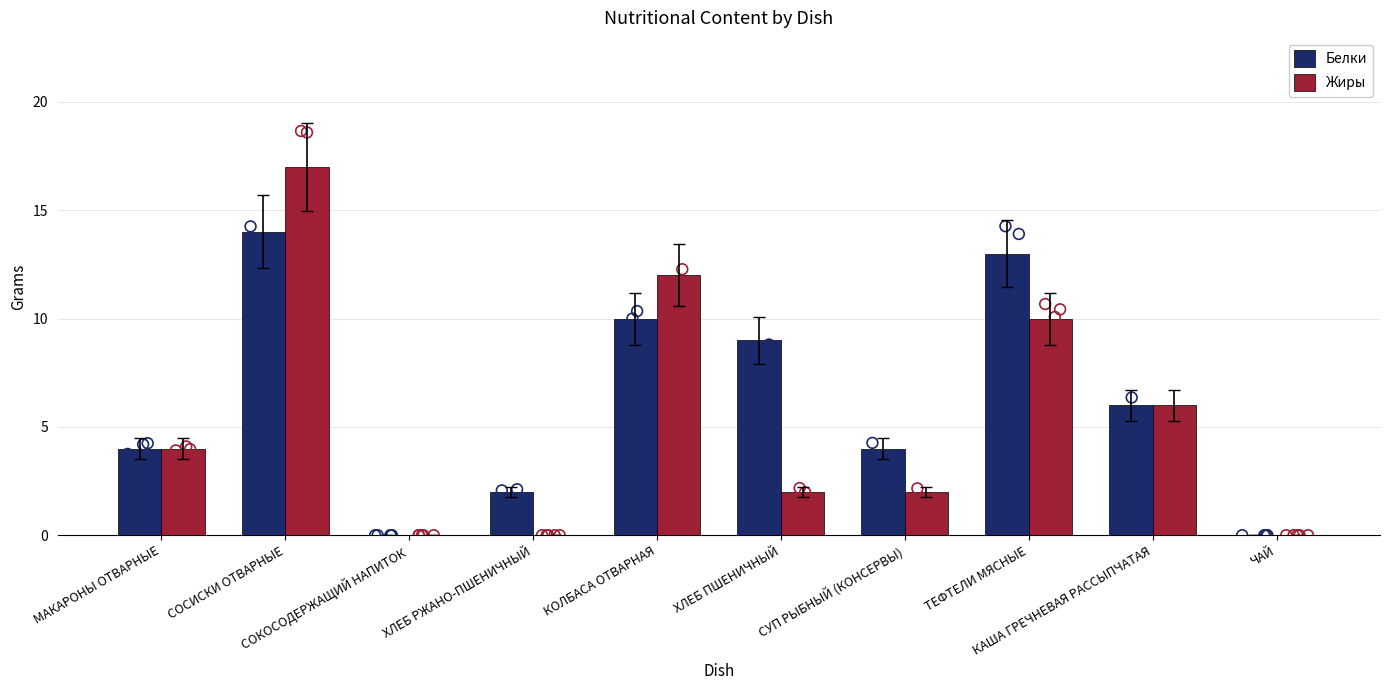

Which series reaches the maximum Y coordinate?

Жиры